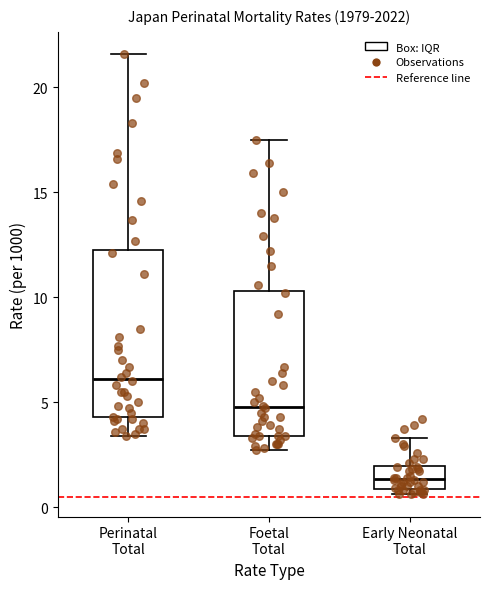

Reading left to right, read every box against the y-axis: the position of its median line, the range the box covers, and the ends of its whiskers. The values are not printed on the chart, so give them approximately, as read against the axis.

Perinatal Total: median 6.0, box 4.5 to 12.5, whiskers 3.5 to 21.5
Foetal Total: median 5.0, box 3.5 to 10.5, whiskers 2.5 to 17.5
Early Neonatal Total: median 1.5, box 1.0 to 2.0, whiskers 0.5 to 3.5